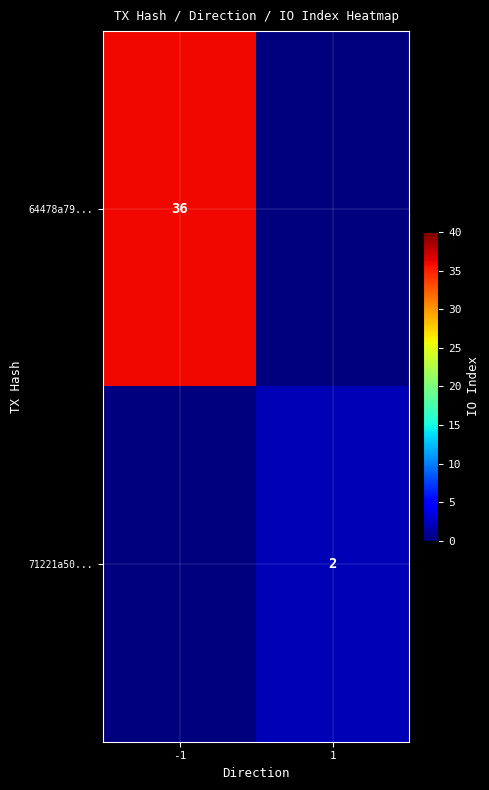

Is the value of 64478a79... at -1 greater than the value of 71221a50... at 1?

Yes